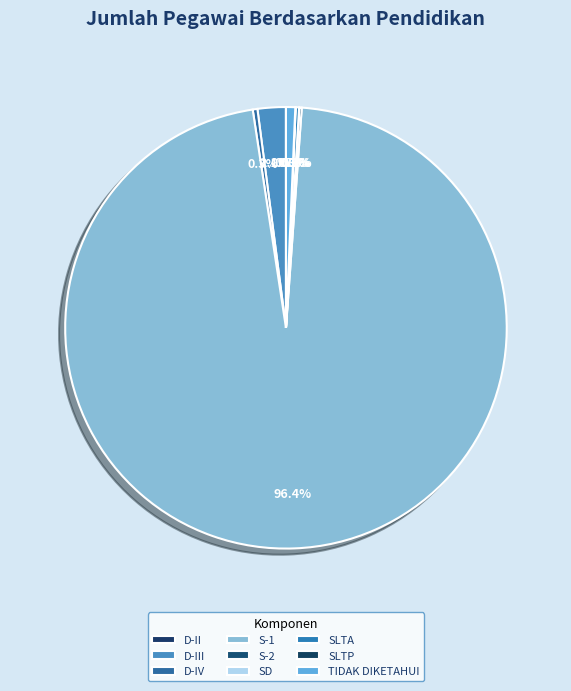

True or false: TIDAK DIKETAHUI accounts for 1% of the total.

True